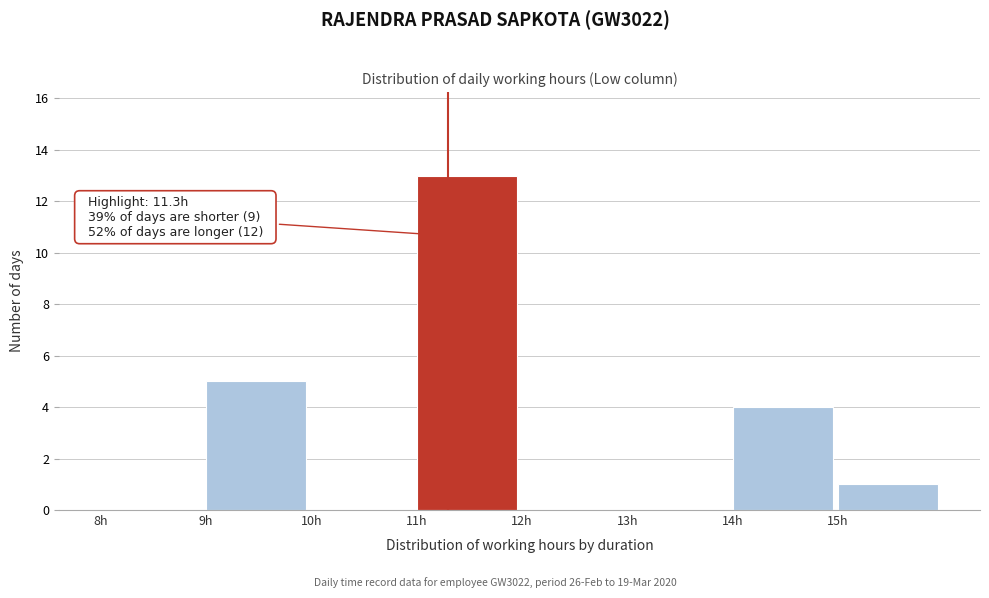

Over which range of the x-axis is the bar tallest?

11 to 12